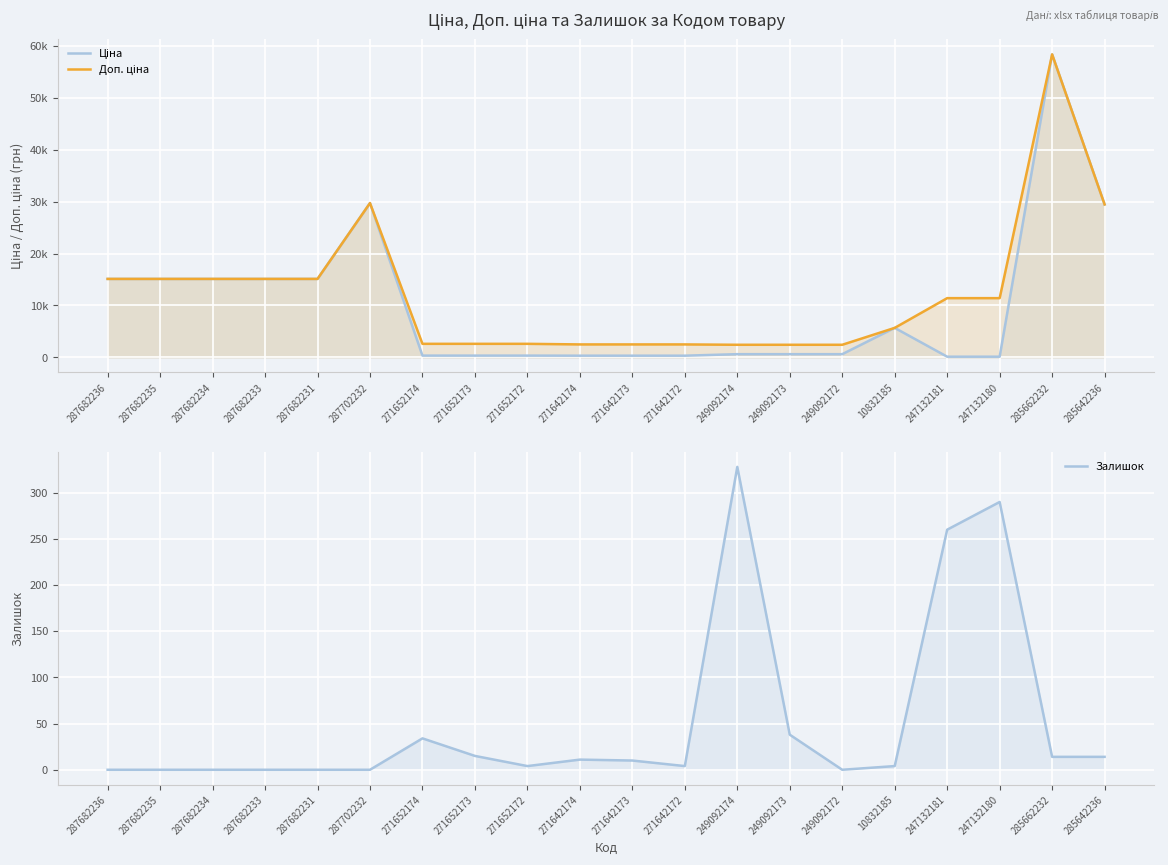

List the labels in order of Доп. ціна value, largest first.

285662232, 287702232, 285642236, 287682236, 287682235, 287682234, 287682233, 287682231, 247132181, 247132180, 10832185, 271652174, 271652173, 271652172, 271642174, 271642173, 271642172, 249092174, 249092173, 249092172